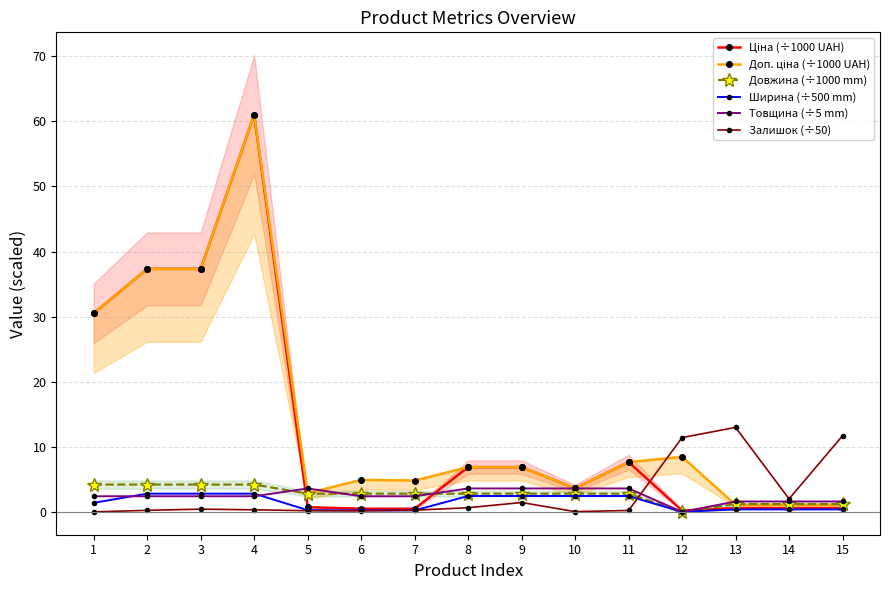

In Товщина (÷5 mm), how many points are lower than both neighbors (excluding endpoints)?

1